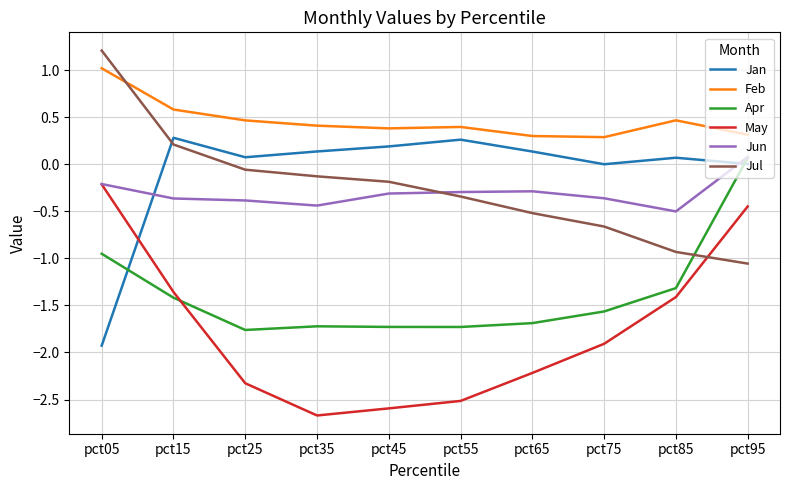

True or false: May and Feb intersect in this chart.

False